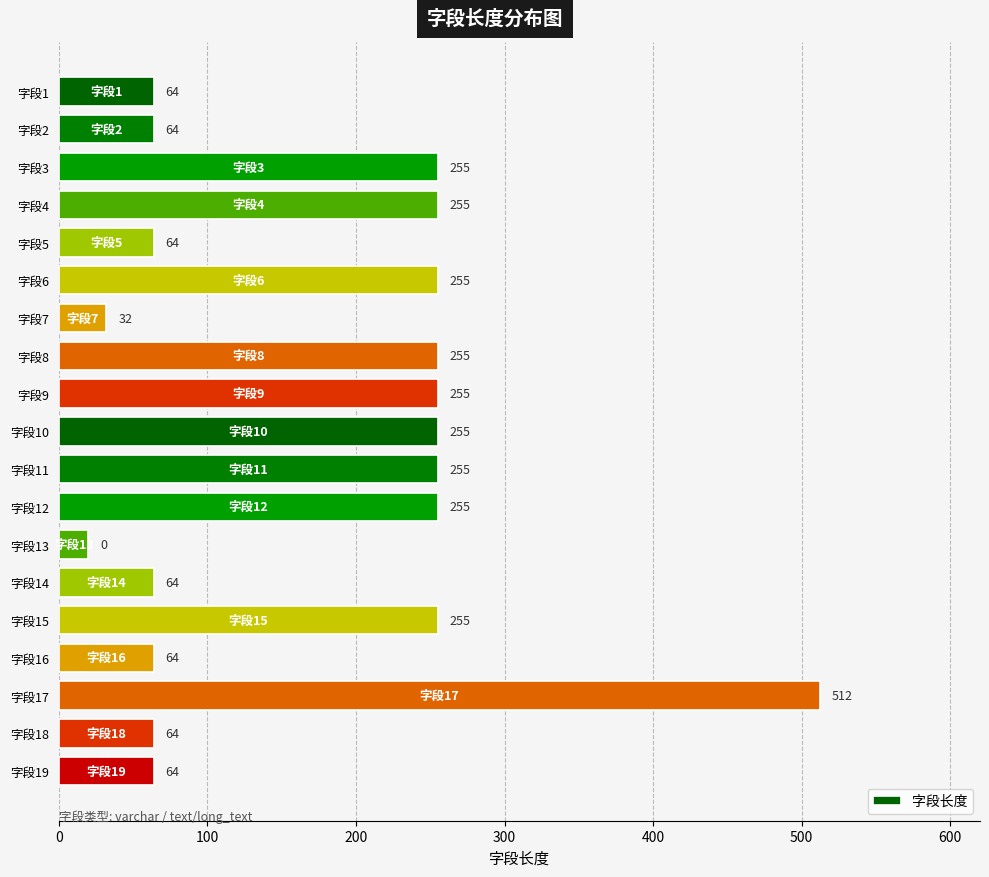

What is the approximate value at 字段11, to the nearest 10?

260